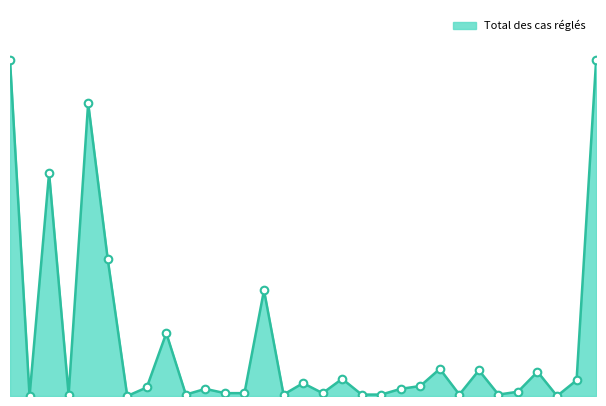

Does the chart have visible grid lines?

No